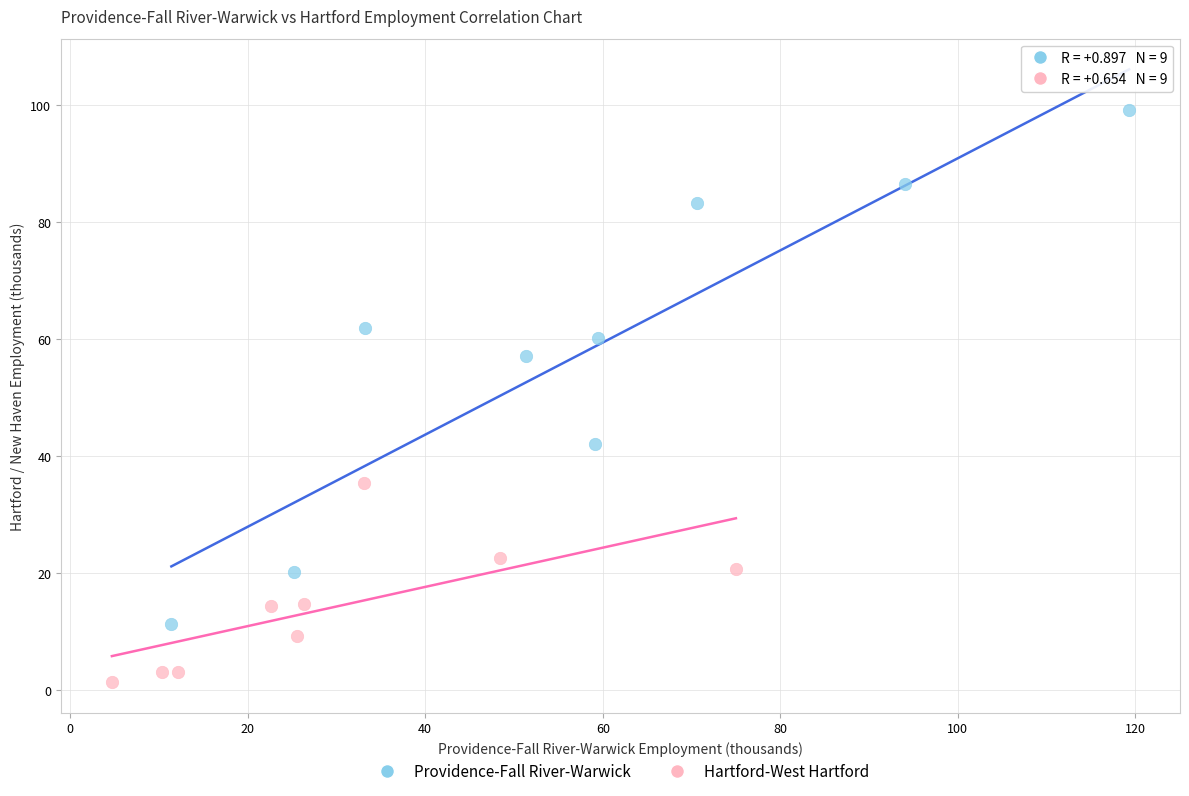

What are all the series names shown in the legend?

Providence-Fall River-Warwick, Hartford-West Hartford